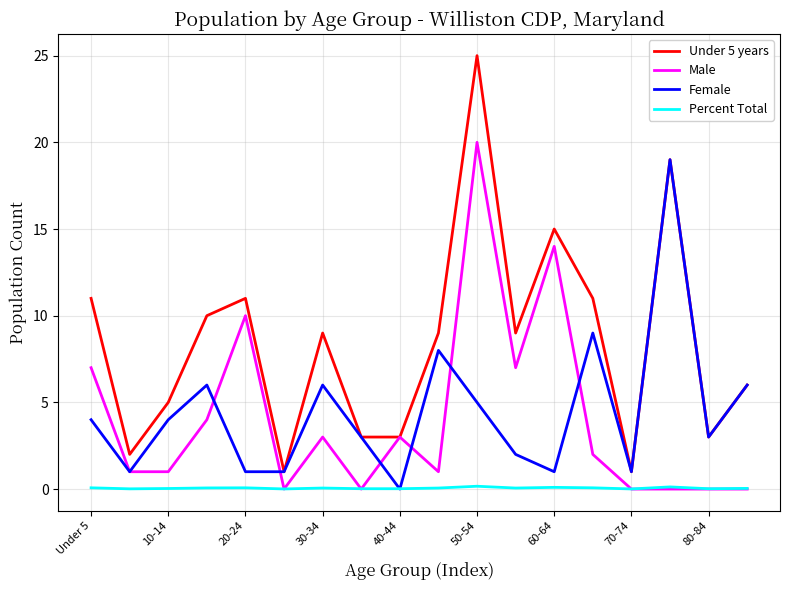

Which series has the largest range (max minus min)?

Under 5 years